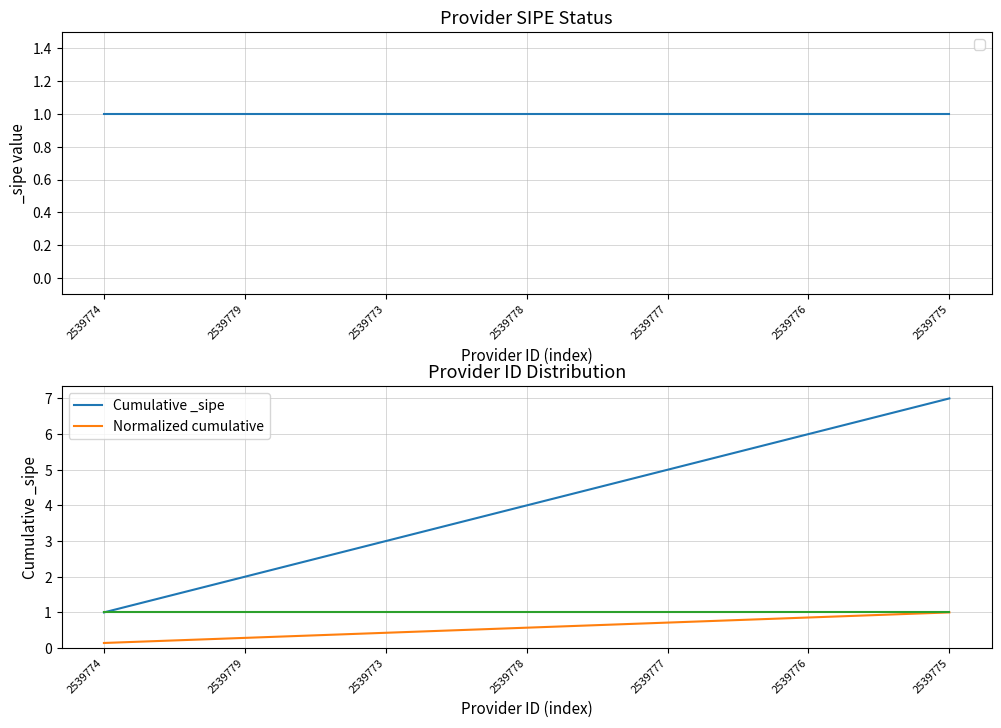

Which label corresponds to the smallest value in the chart?

2539774